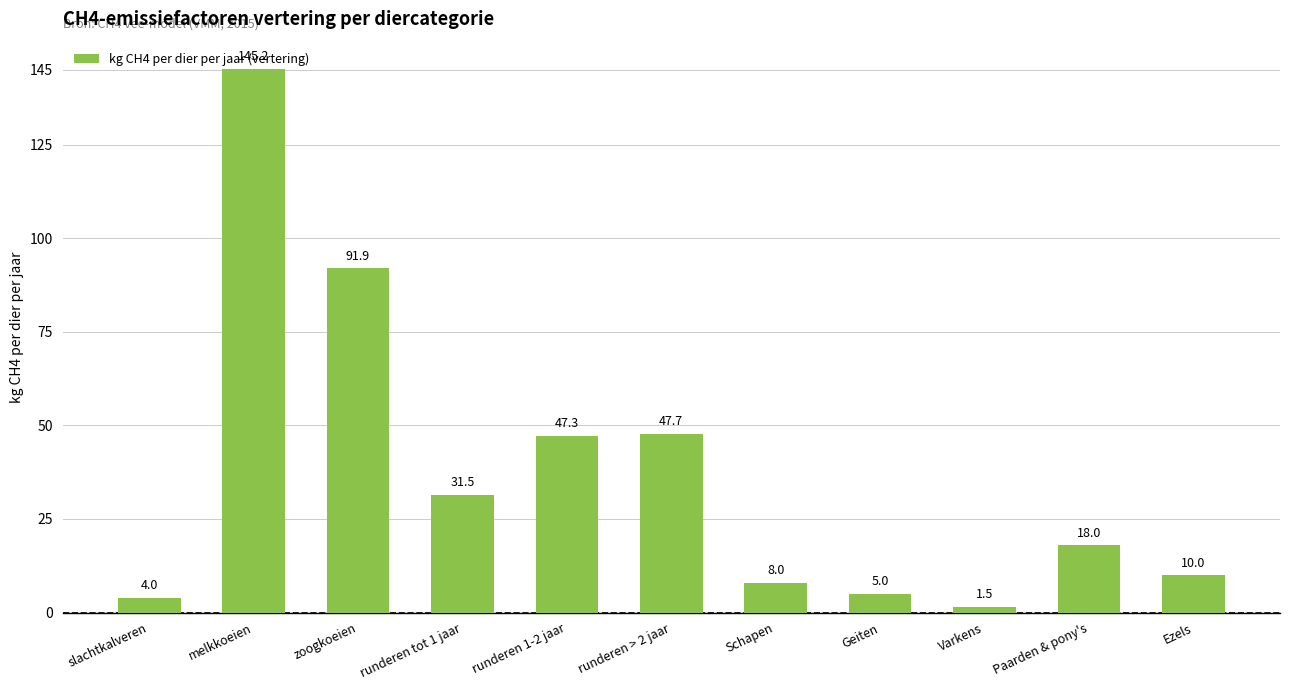

Reading right to left, list all the values displayed in this chart.

Ezels=10.0	Paarden & pony's=18.0	Varkens=1.5	Geiten=5.0	Schapen=8.0	runderen > 2 jaar=47.7	runderen 1-2 jaar=47.3	runderen tot 1 jaar=31.5	zoogkoeien=91.9	melkkoeien=145.2	slachtkalveren=4.0